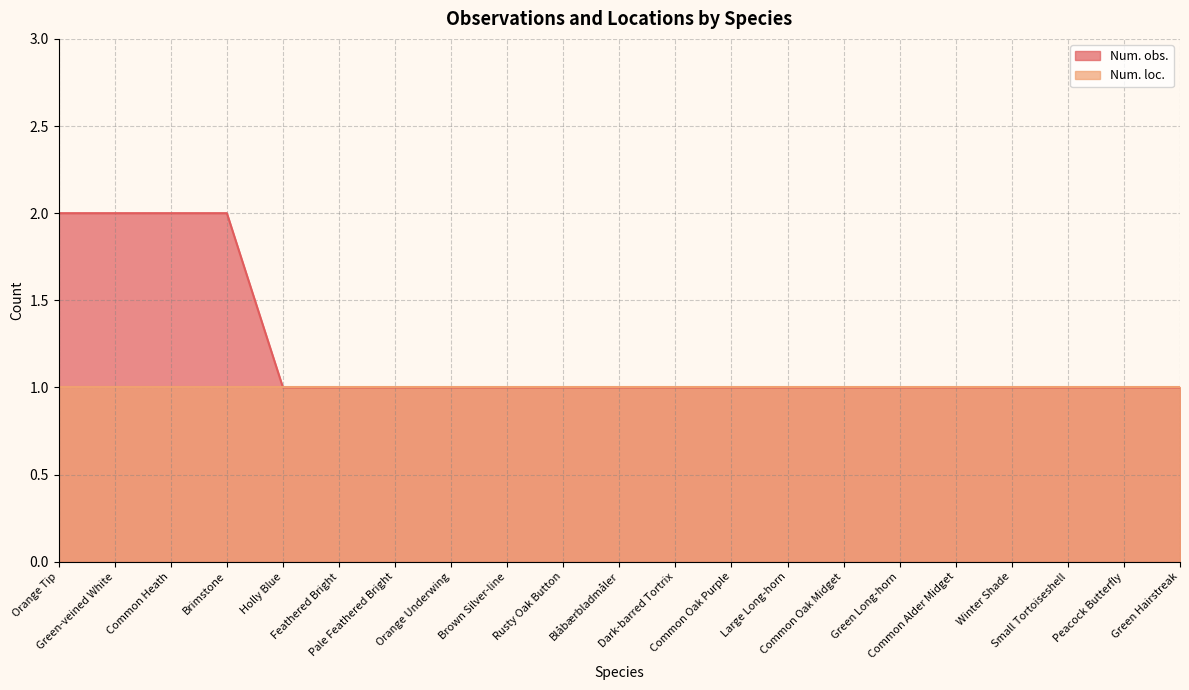

Is it true that the value at Common Oak Purple is 1?

False